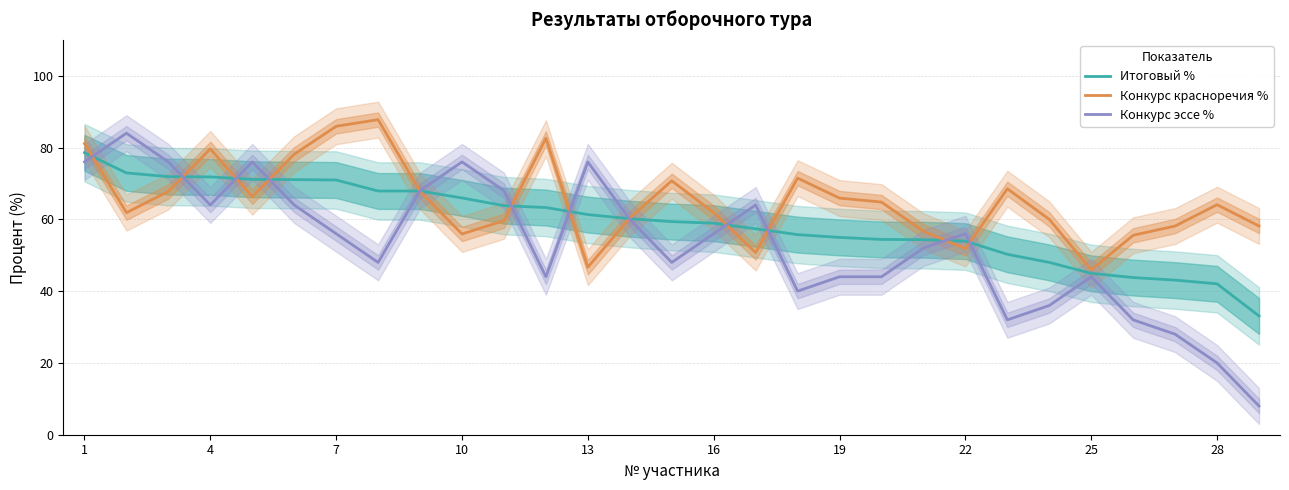

Does the chart have visible grid lines?

Yes